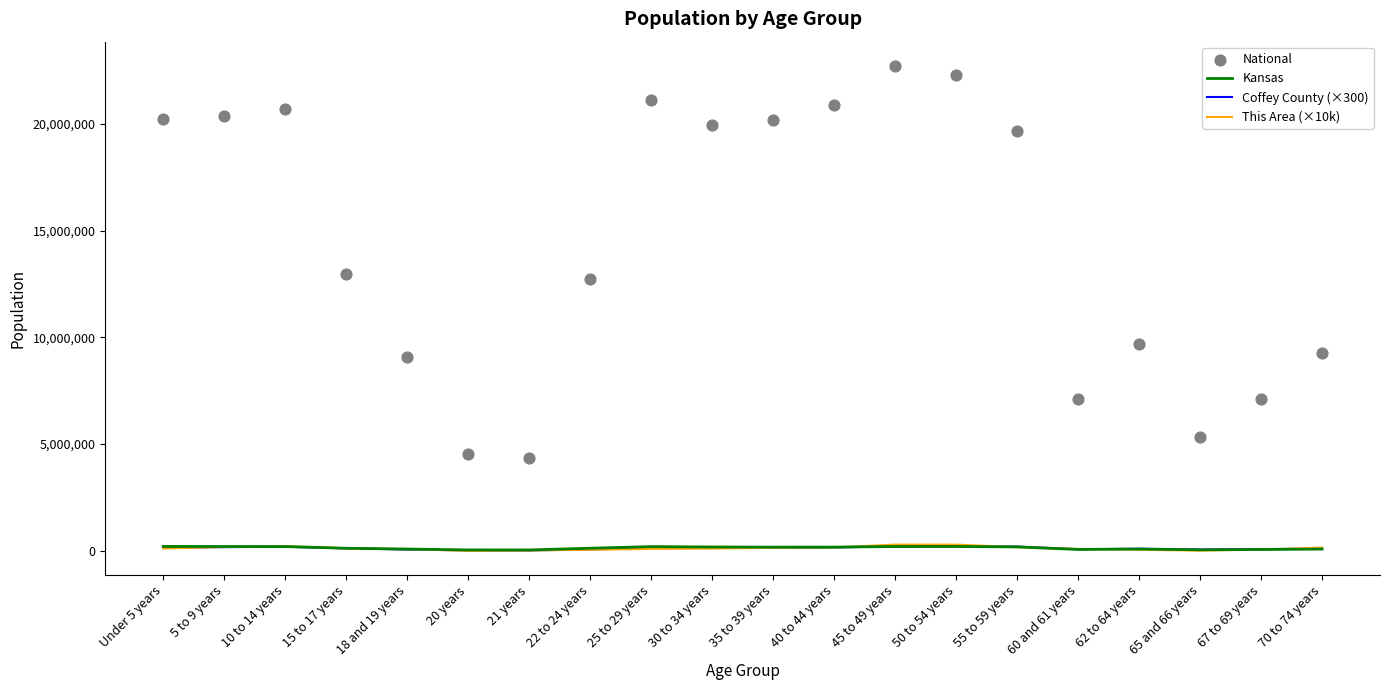

Which series has the largest total across all categories?

National